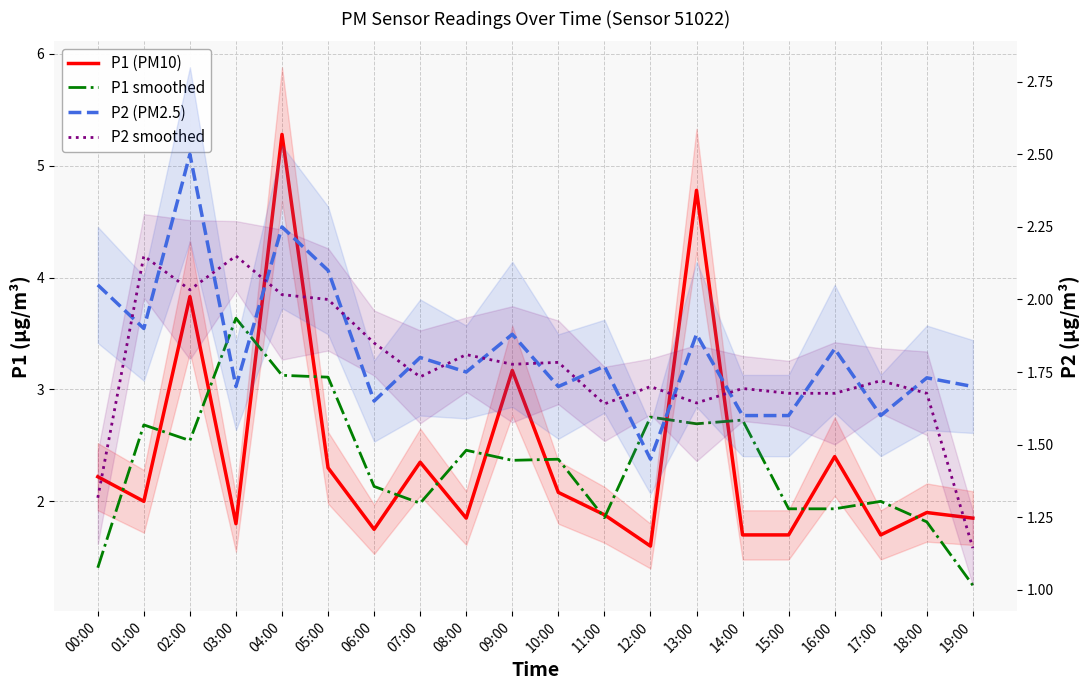

The value of P2 (PM2.5) at 06:00 is 1.6. True or false?

True